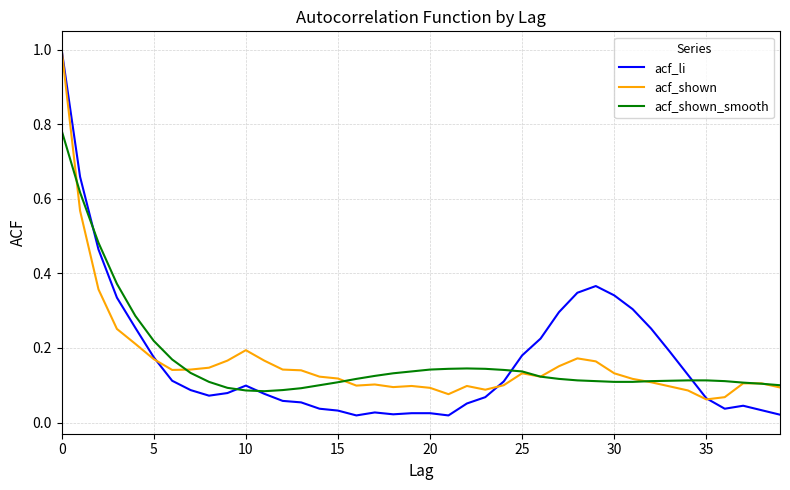

True or false: acf_shown has more than 0 points higher than both neighbors.

True